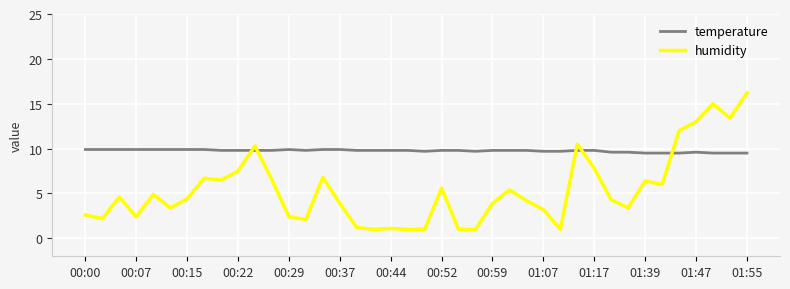

What is the difference between the maximum and minimum values in the humidity series?

15.2